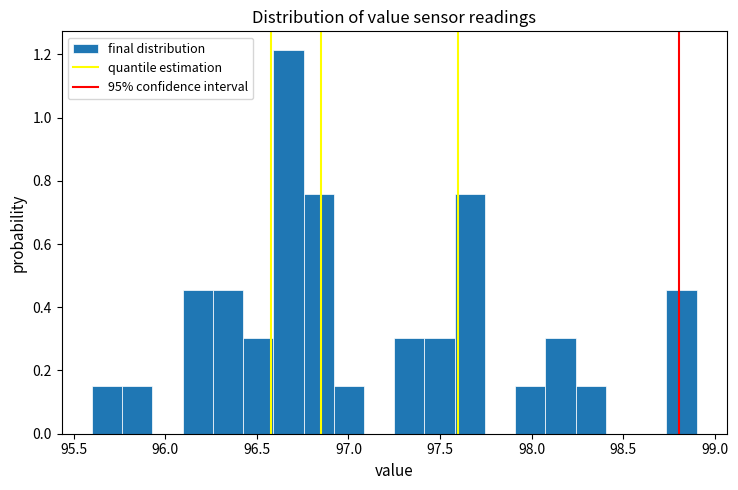

Read against the x-axis, roughly where is the centre of the tallest bar?

96.65